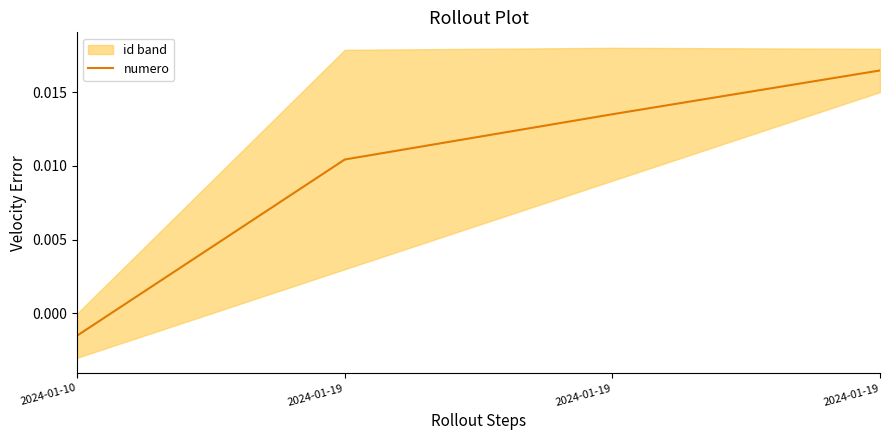

Does the chart display data point markers on the line(s)?

No